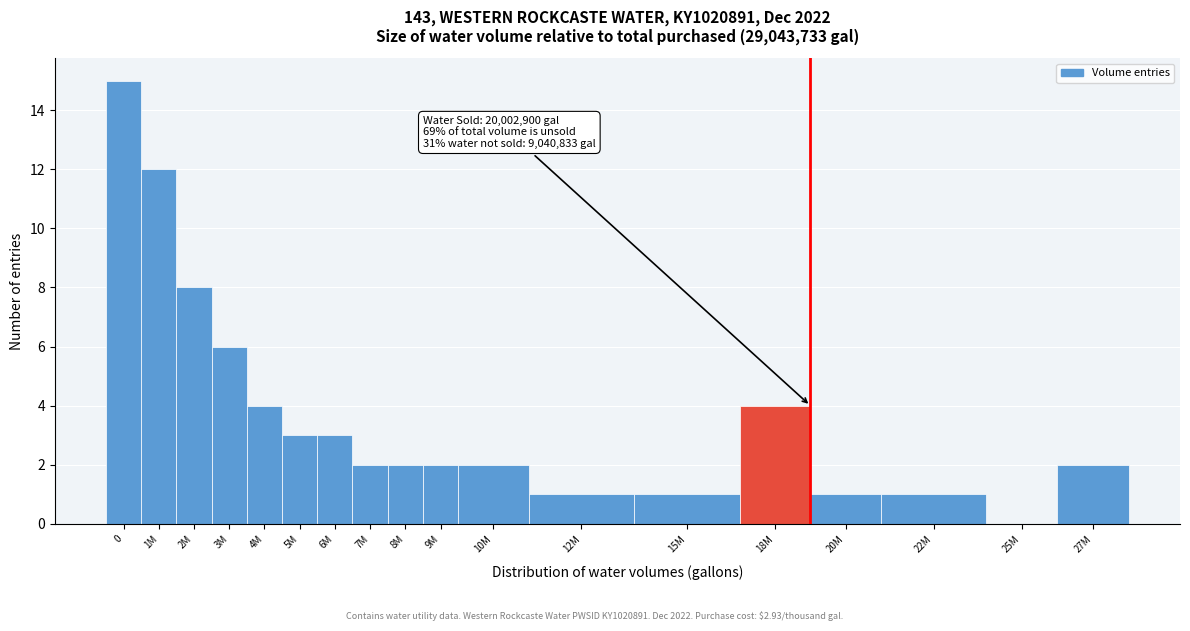

Reading left to right, list all the values displayed in this chart.

0=15	1M=12	2M=8	3M=6	4M=4	5M=3	6M=3	7M=2	8M=2	9M=2	10M=2	12M=1	15M=1	18M=4	20M=1	22M=1	25M=0	27M=2